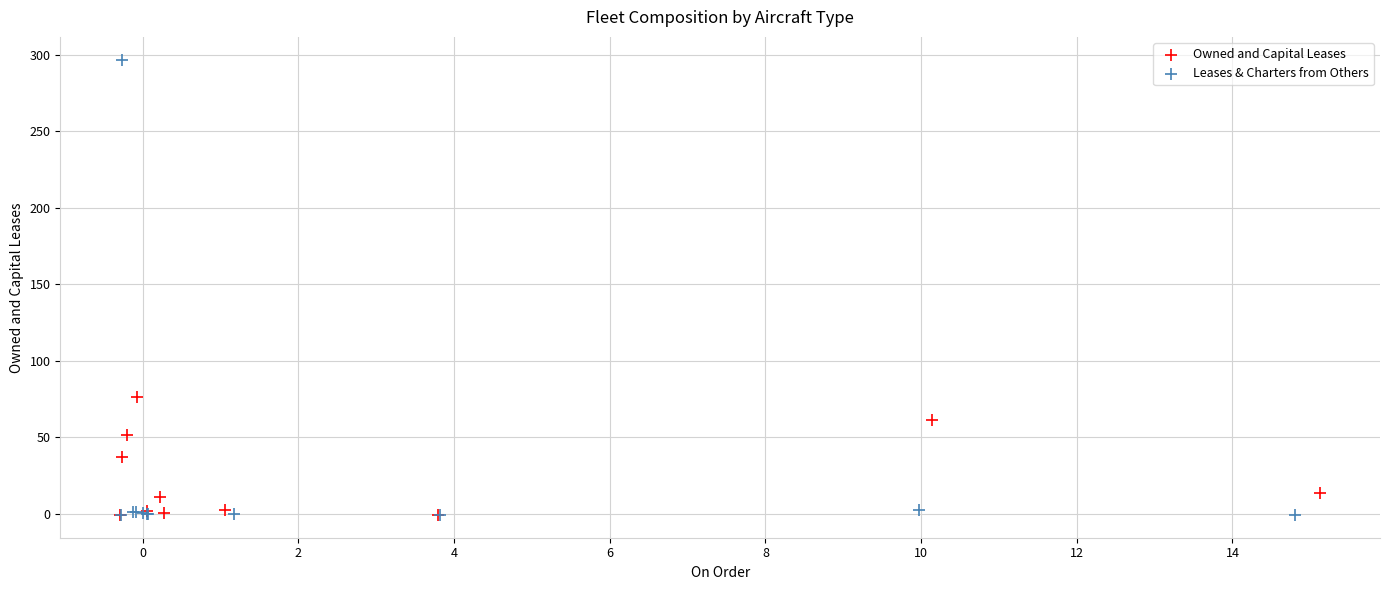

What are all the series names shown in the legend?

Owned and Capital Leases, Leases & Charters from Others